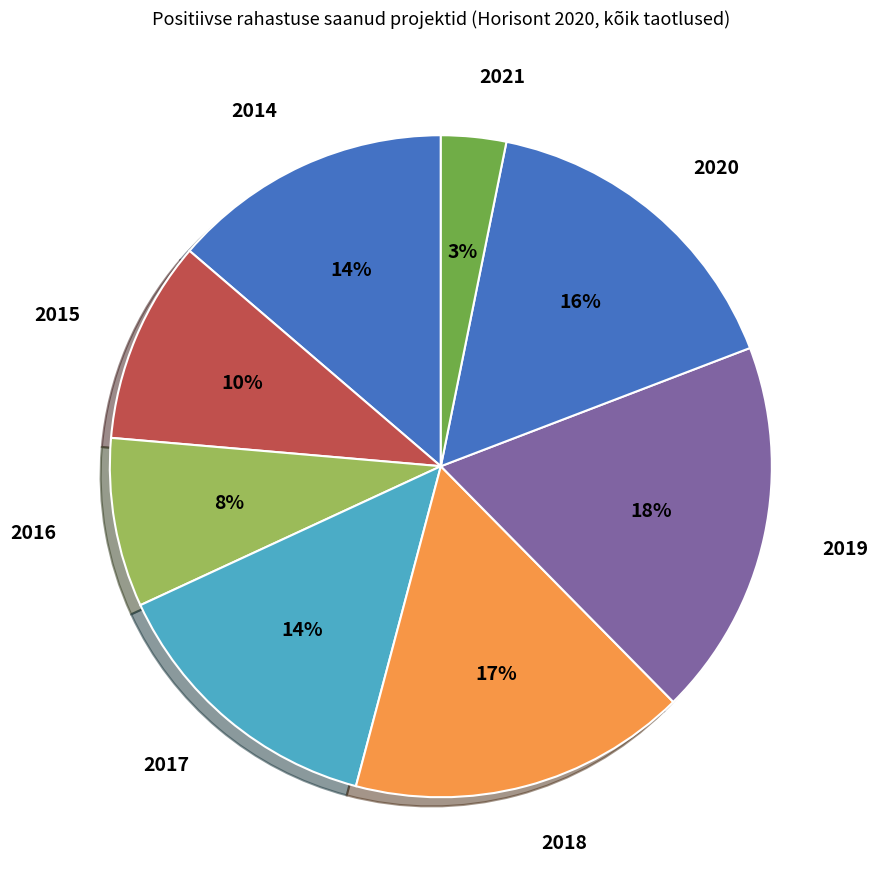

Does any single category account for the majority?

No